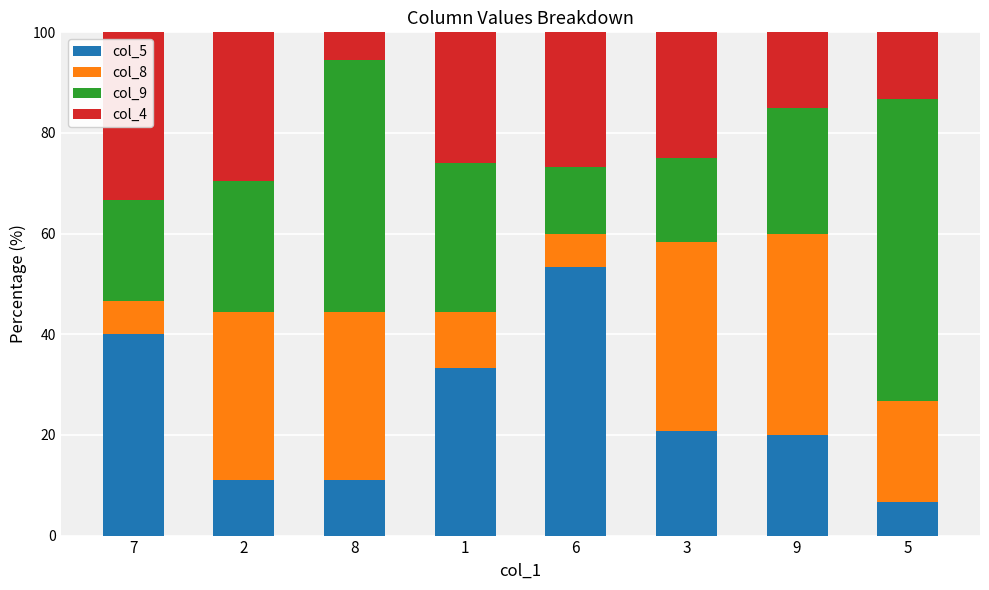

What is the total value across all series at 8?

100.0